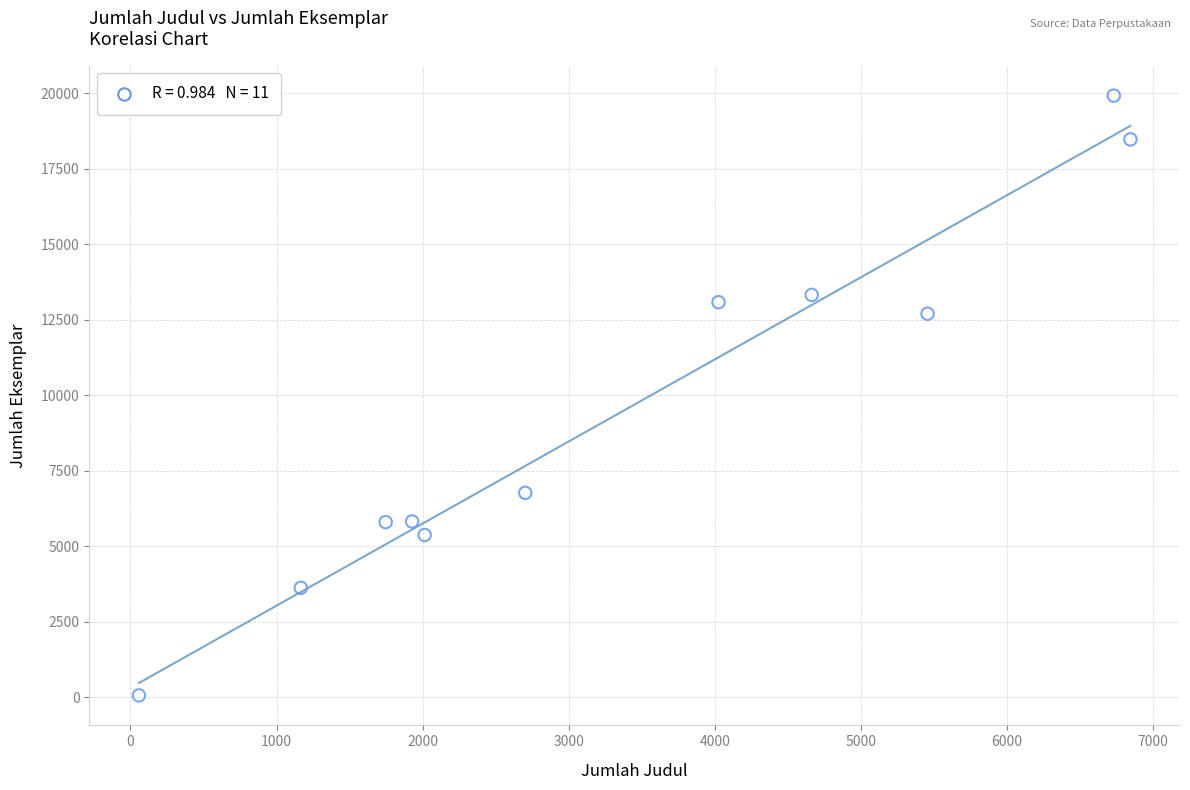

What is the average Y value?

9541